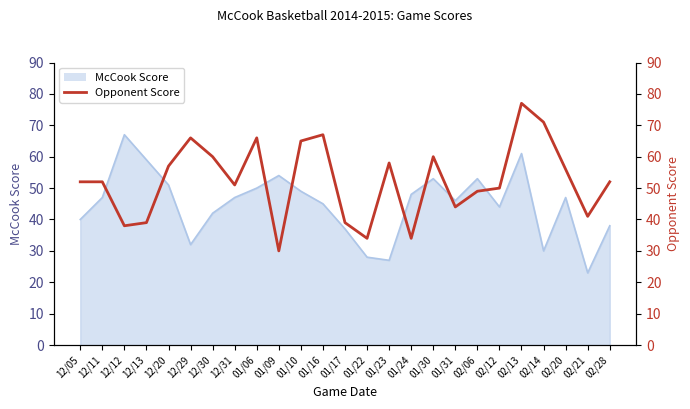

What is the difference between the maximum and minimum values?

47